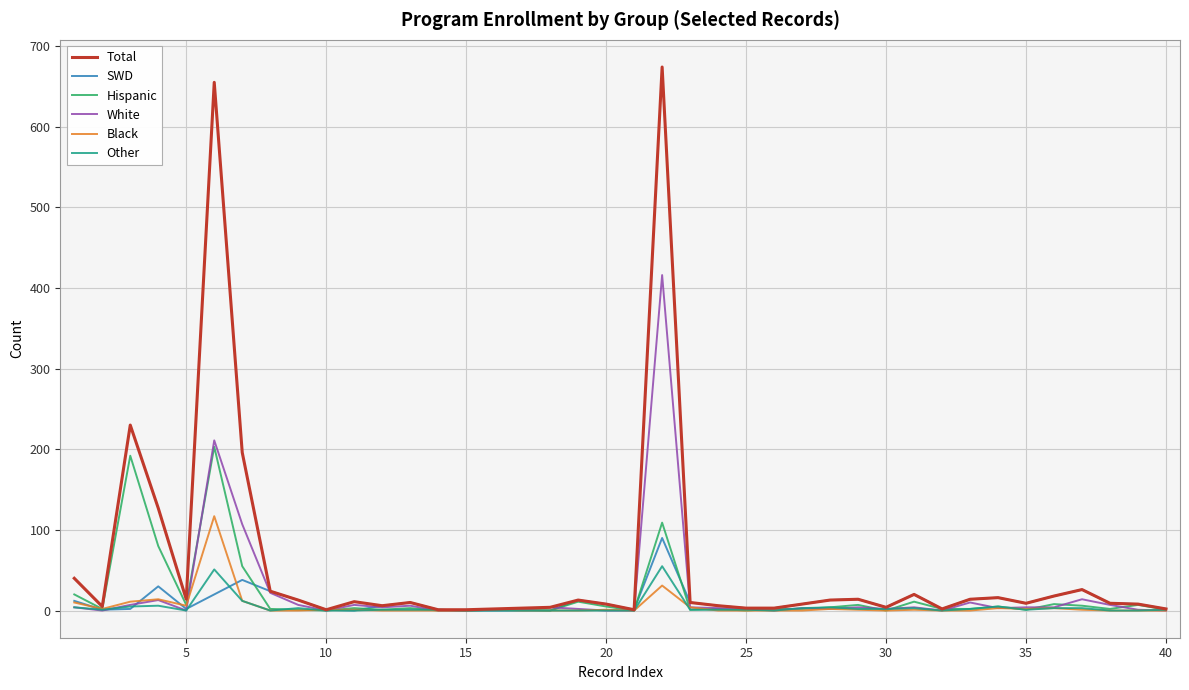

Which series has the largest range (max minus min)?

Total